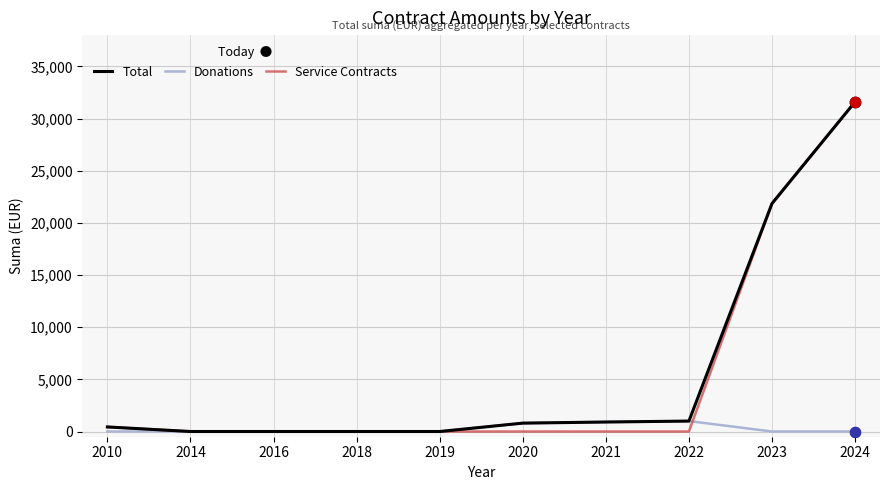

What is the spread (max minus min) of values at 2022?

1000.0